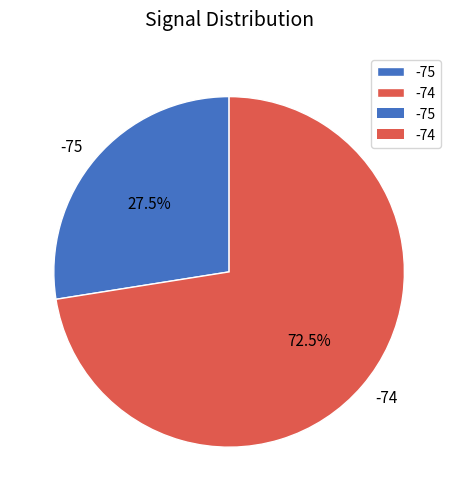

Rank the categories by value from highest to lowest.

-74, -75